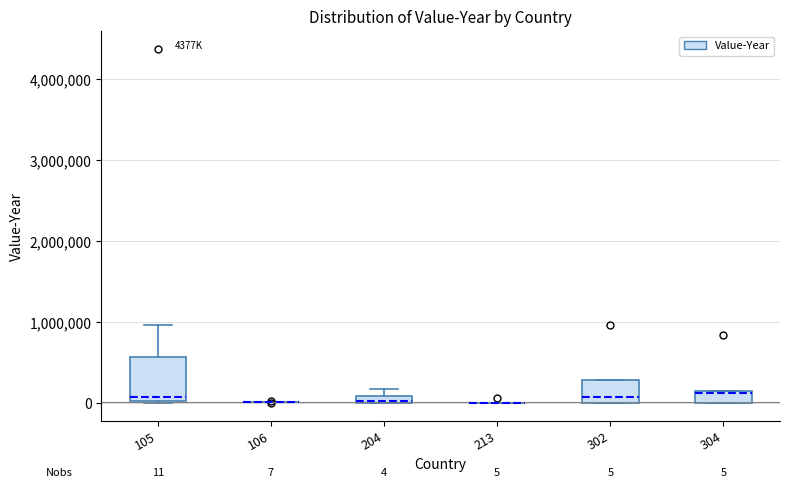

Which box is the tallest, from its lower edge to its upper edge?

105